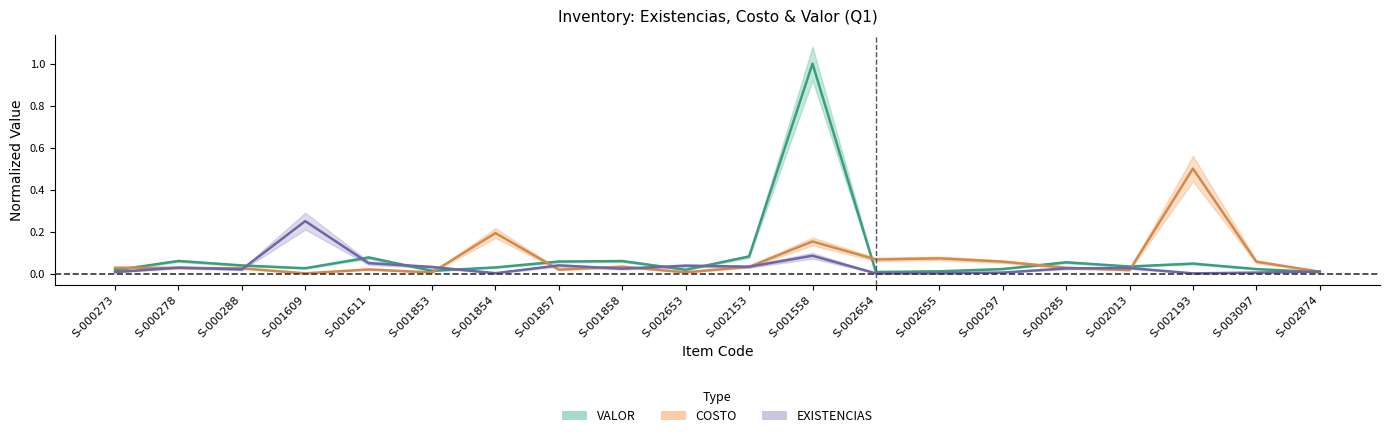

Where do VALOR and COSTO first cross each other?

S-000273 and S-000278